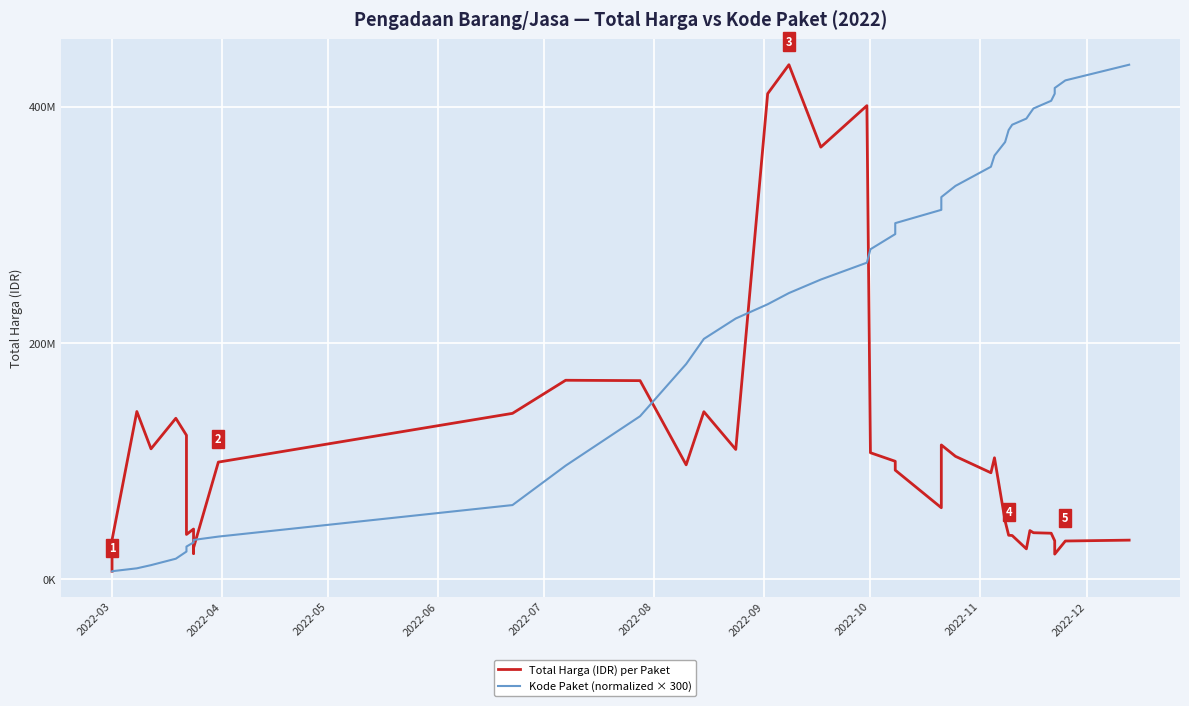

What are all the series names shown in the legend?

Total Harga (IDR) per Paket, Kode Paket (normalized × 300)